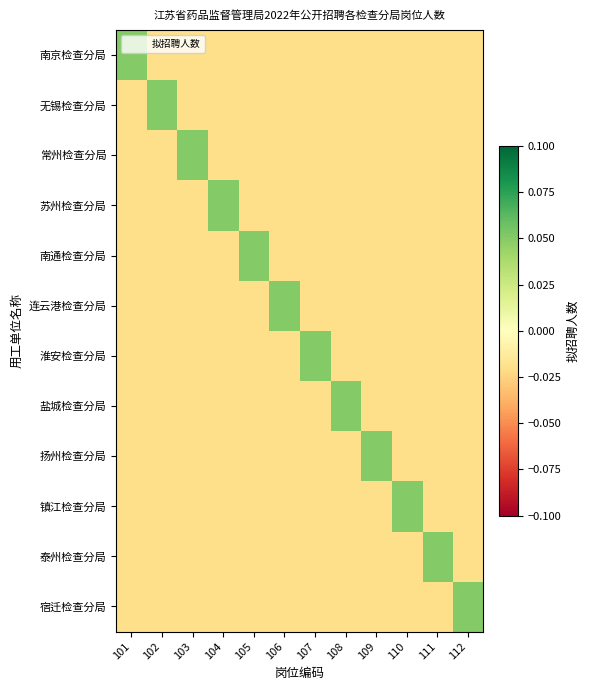

Rank the series at 110 from highest to lowest value.

镇江检查分局, 南京检查分局, 无锡检查分局, 常州检查分局, 苏州检查分局, 南通检查分局, 连云港检查分局, 淮安检查分局, 盐城检查分局, 扬州检查分局, 泰州检查分局, 宿迁检查分局